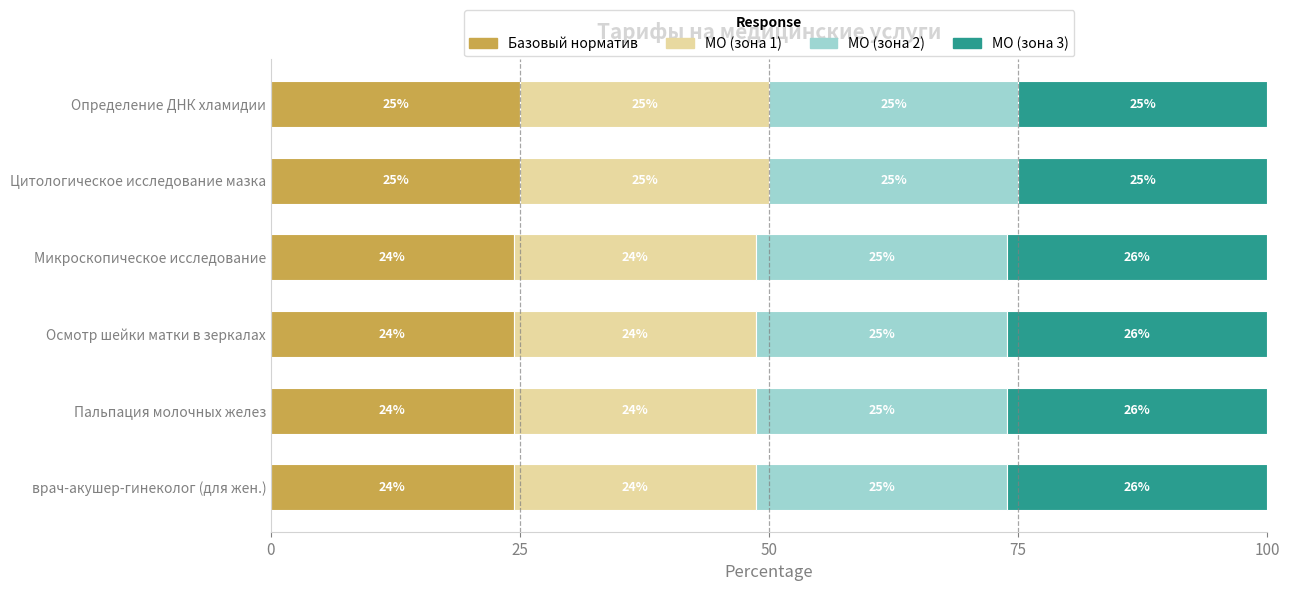

What is the minimum value for Базовый норматив?

24.4